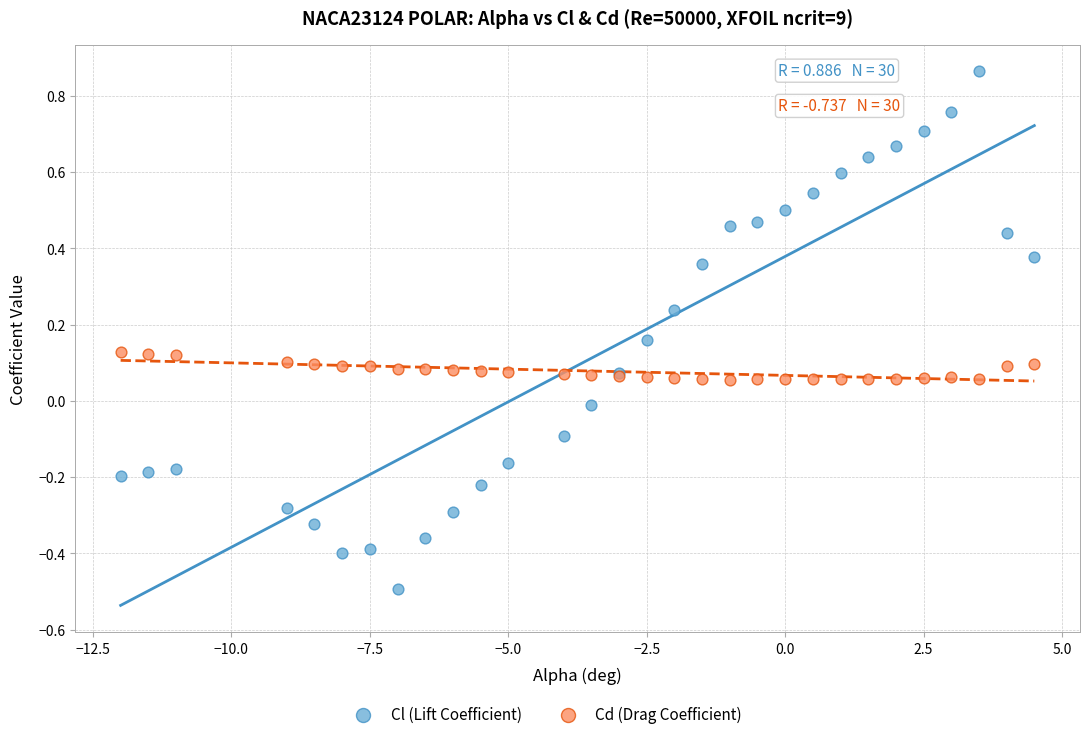

What is the X range (max minus min) for the scatter plot?

16.5